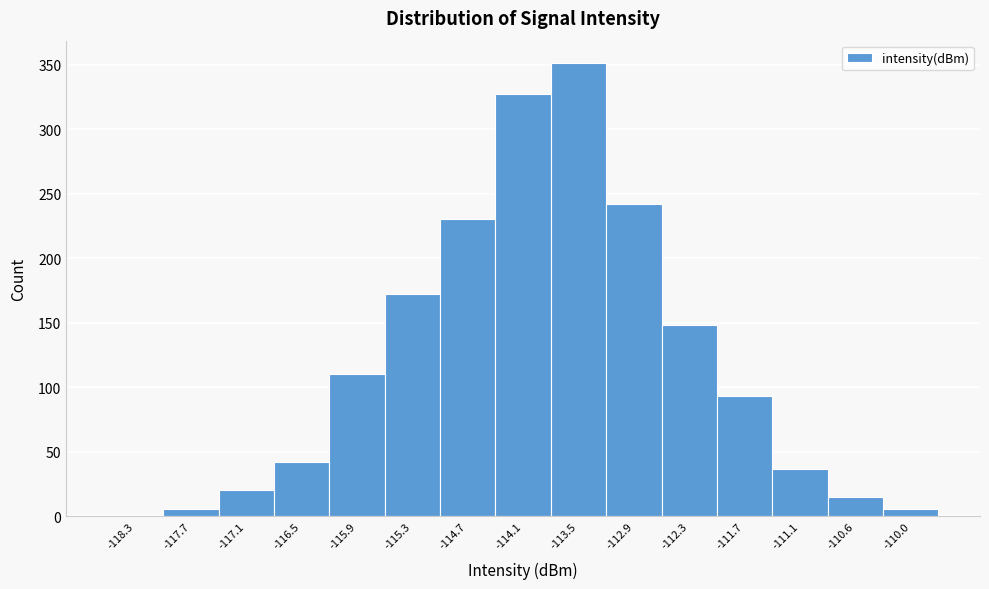

Reading left to right, what are all the values shown in this chart?

-118.3=1	-117.7=6	-117.1=20	-116.5=42	-115.9=110	-115.3=172	-114.7=230	-114.1=327	-113.5=351	-112.9=242	-112.3=148	-111.7=93	-111.1=37	-110.6=15	-110.0=6